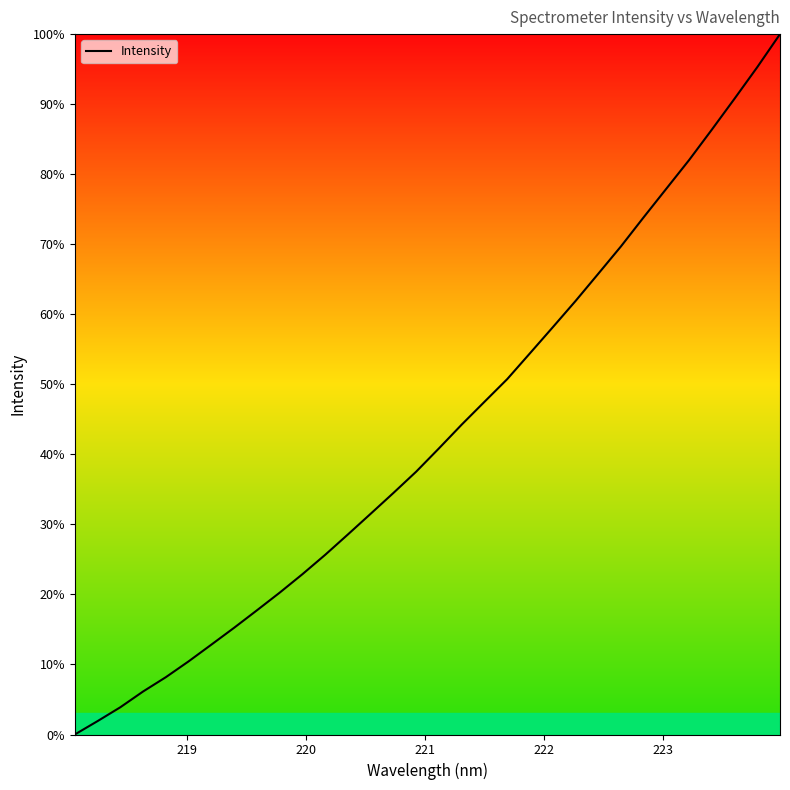

Does the chart have visible grid lines?

No